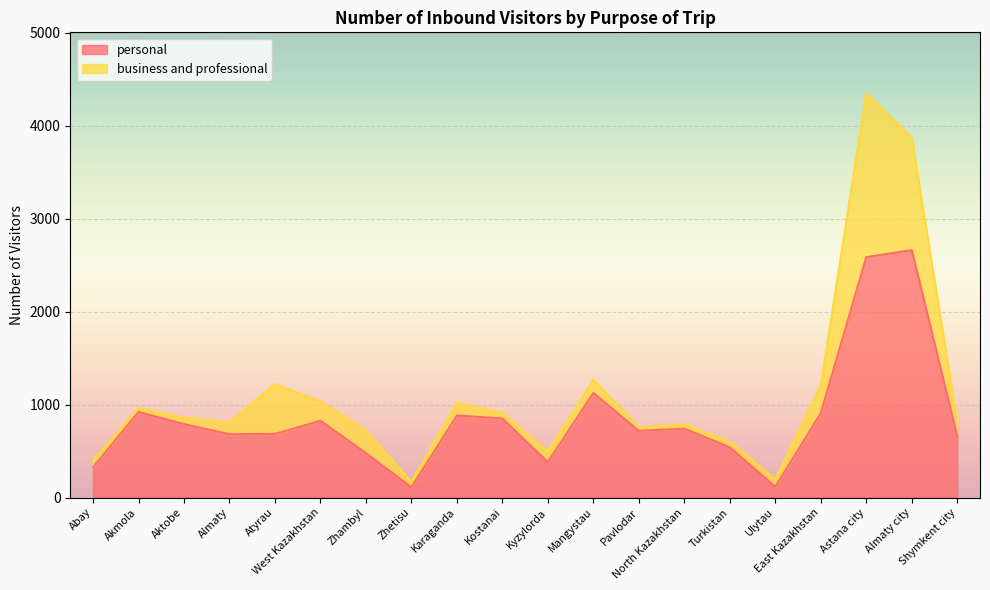

List the labels in order of value, smallest first.

Zhetisu, Ulytau, Abay, Kyzylorda, Zhambyl, Turkistan, Shymkent city, Almaty, Atyrau, Pavlodar, North Kazakhstan, Aktobe, West Kazakhstan, Kostanai, Karaganda, East Kazakhstan, Akmola, Mangystau, Astana city, Almaty city